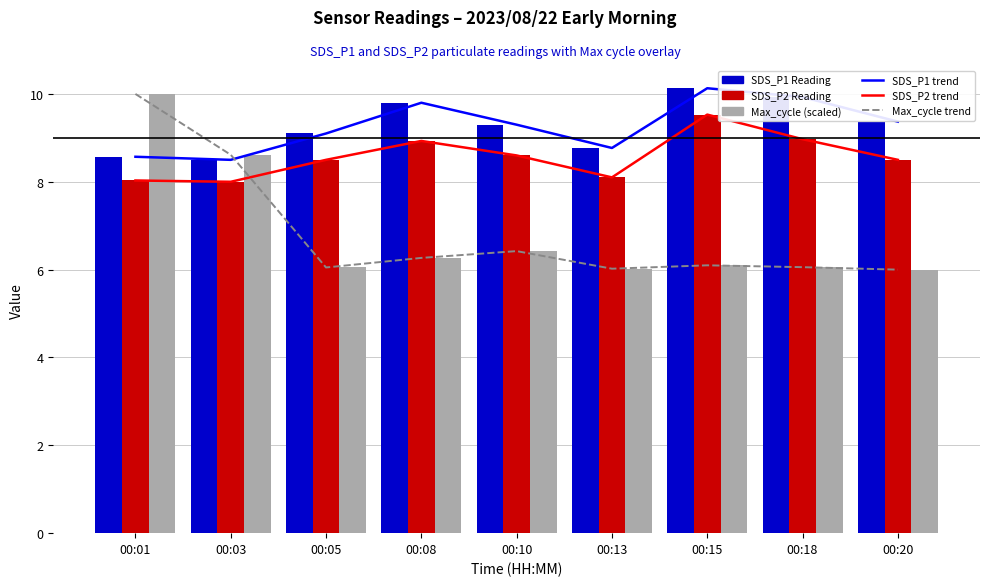

Is the value of Max_cycle (scaled) at 00:03 greater than the value of SDS_P1 at 00:18?

No